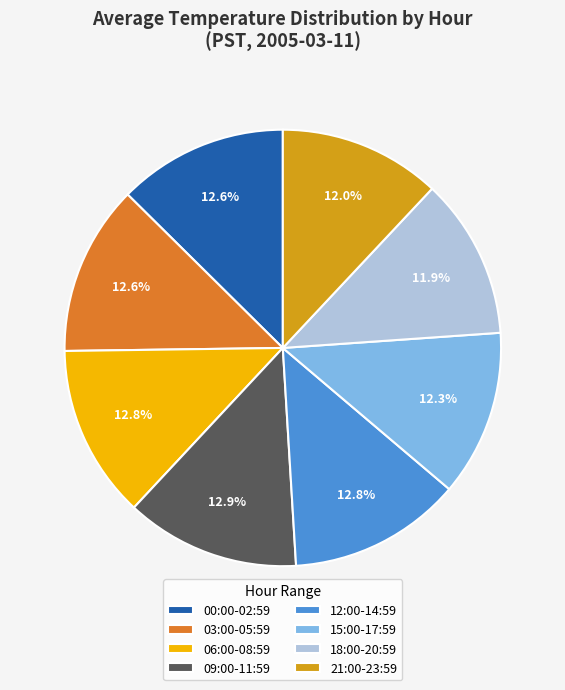

Combined, do 18:00-20:59 and 09:00-11:59 account for over 50%?

No